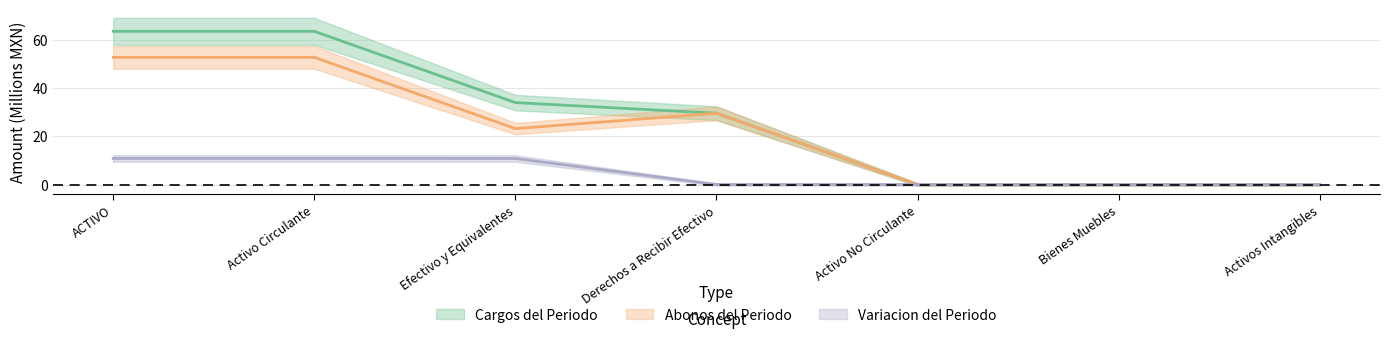

How many series are shown in this chart?

3